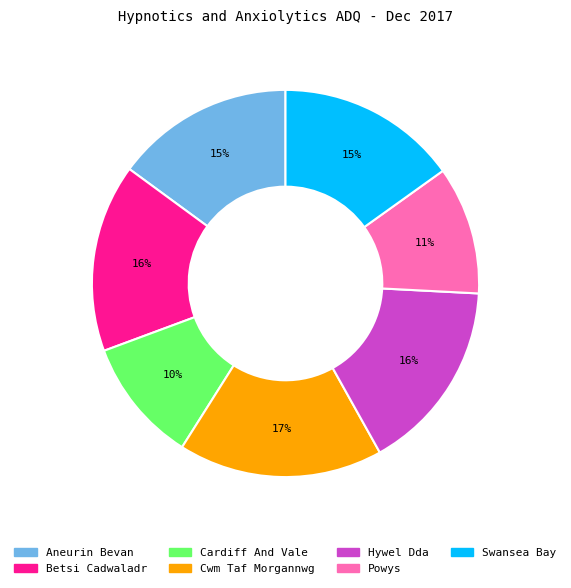

Which slice is the largest?

Cwm Taf Morgannwg